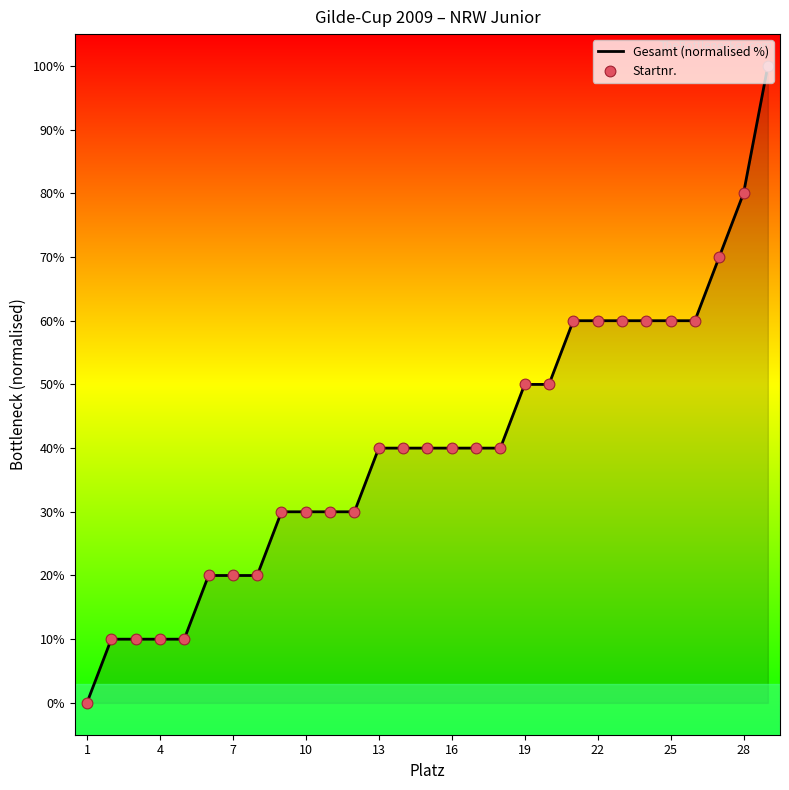

What is the greatest value displayed?

100